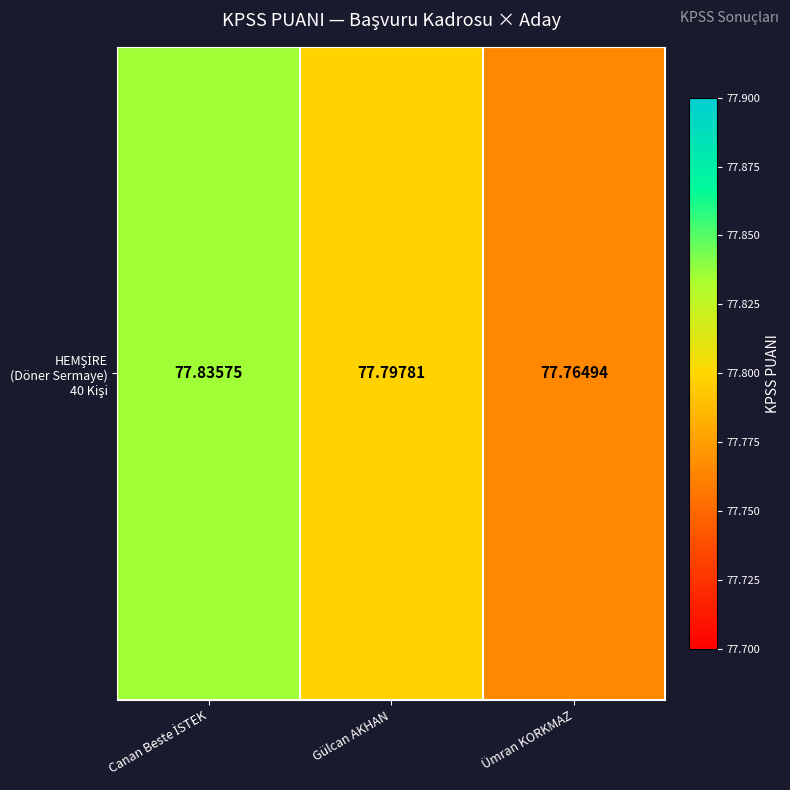

The value at Ümran KORKMAZ is 77.8. True or false?

True